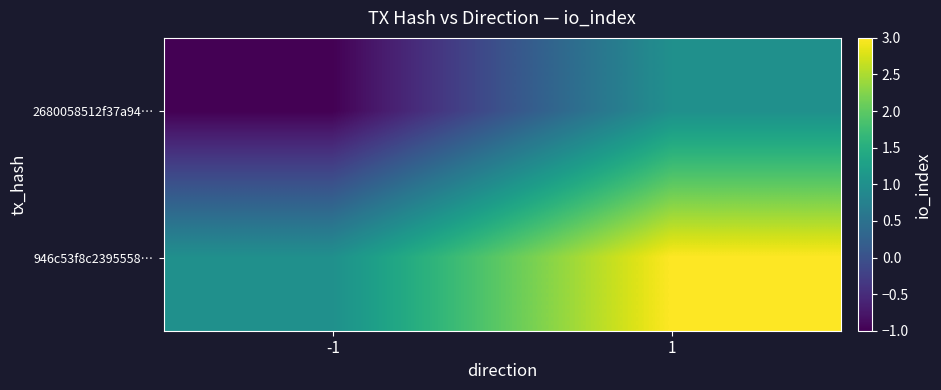

Rank the series by their maximum value, from lowest to highest.

2680058512f37a94…, 946c53f8c2395558…